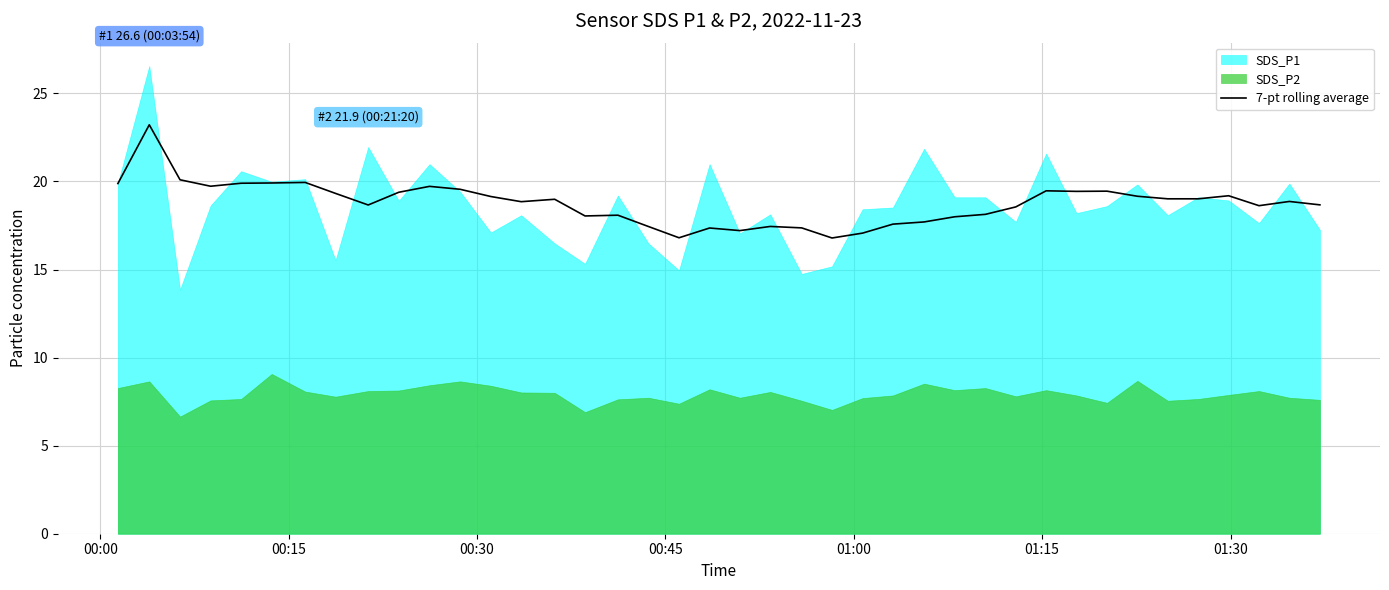

What is the highest value of the 7-pt rolling average series?

23.2